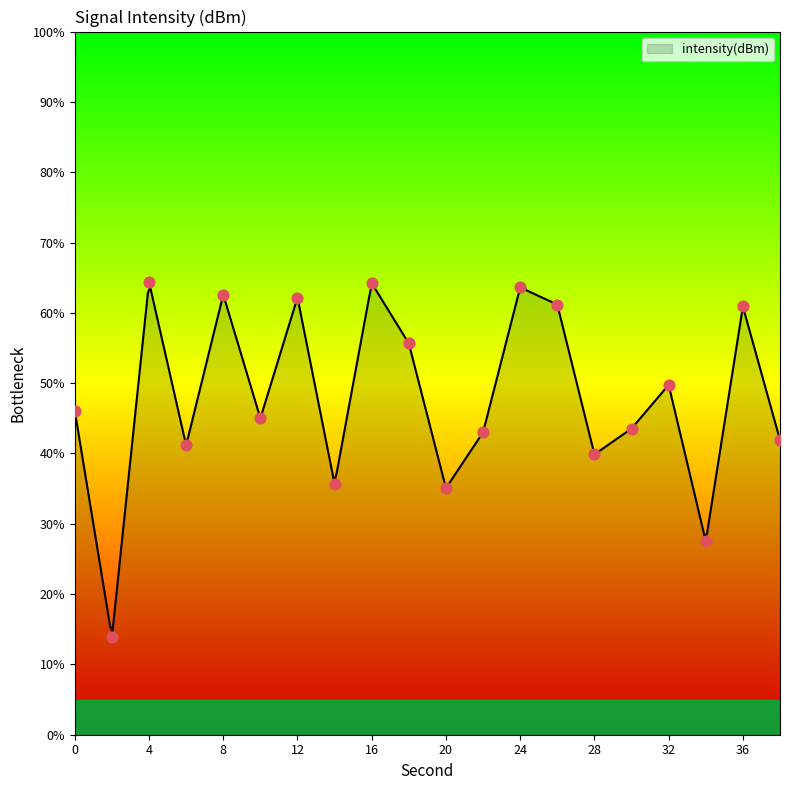

What is the ratio of the value at 6 to the value at 26?

0.7